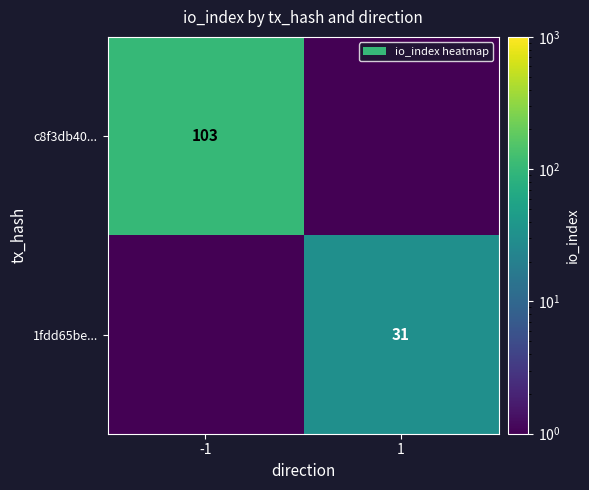

Is it true that 1fdd65be... equals 31.0 at 1?

True